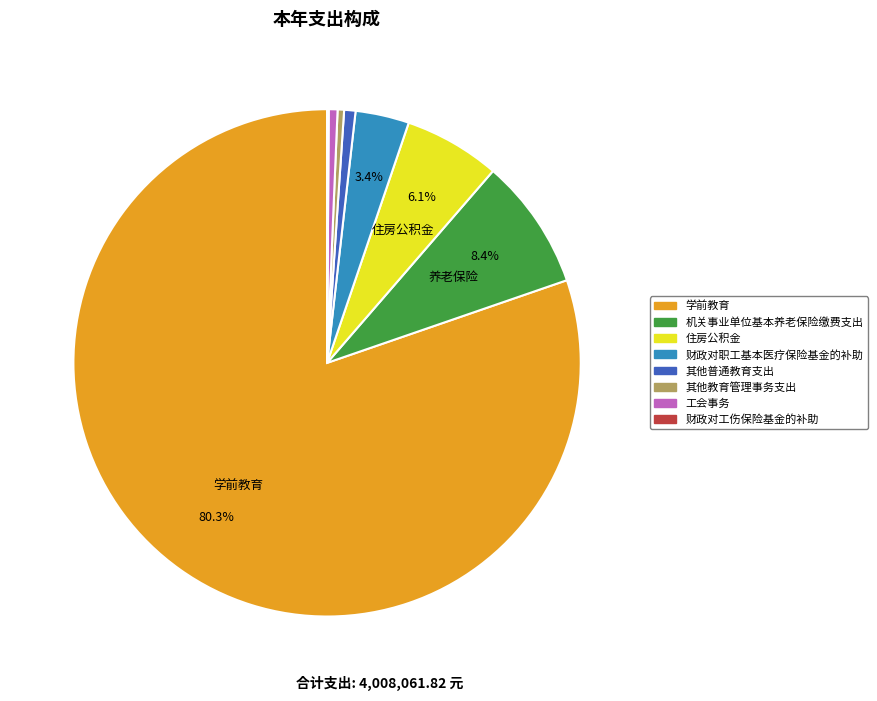

Which has a higher value, 其他教育管理事务支出 or 学前教育?

学前教育